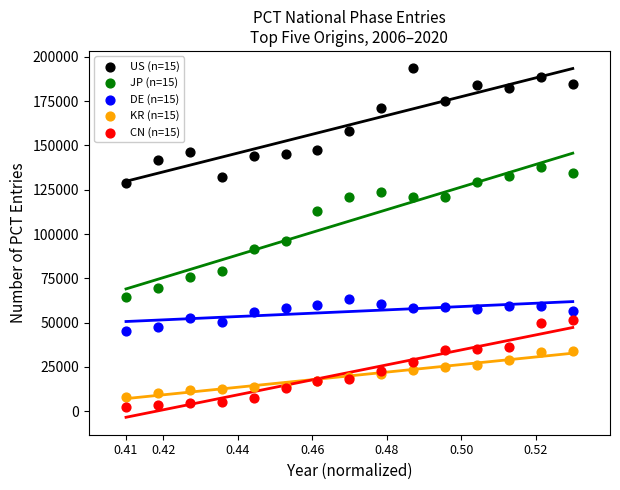

Which series has the widest spread of Y values?

JP (n=15)